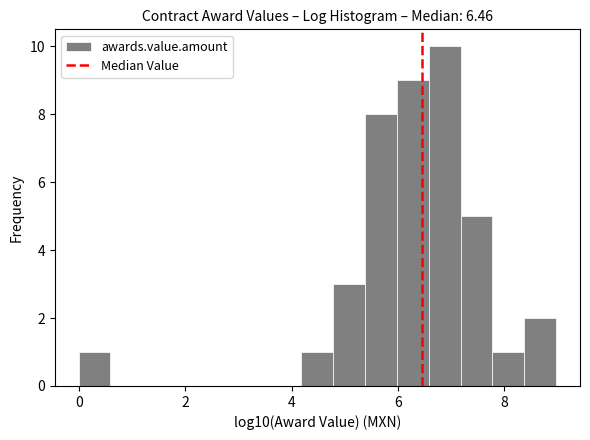

Read against the x-axis, roughly where is the centre of the tallest bar?

6.8